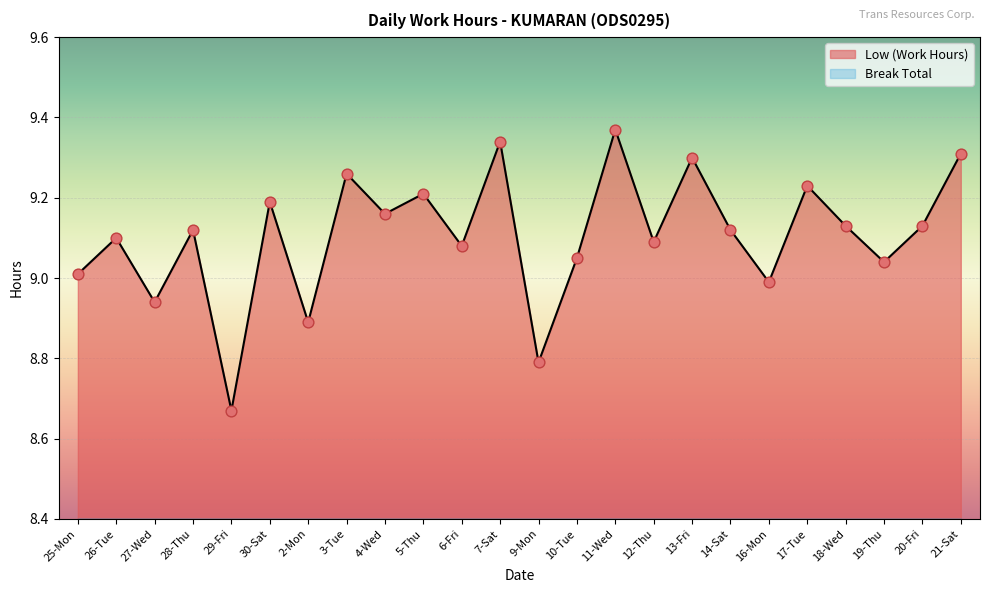

Between 18-Wed and 3-Tue, which is larger?

3-Tue